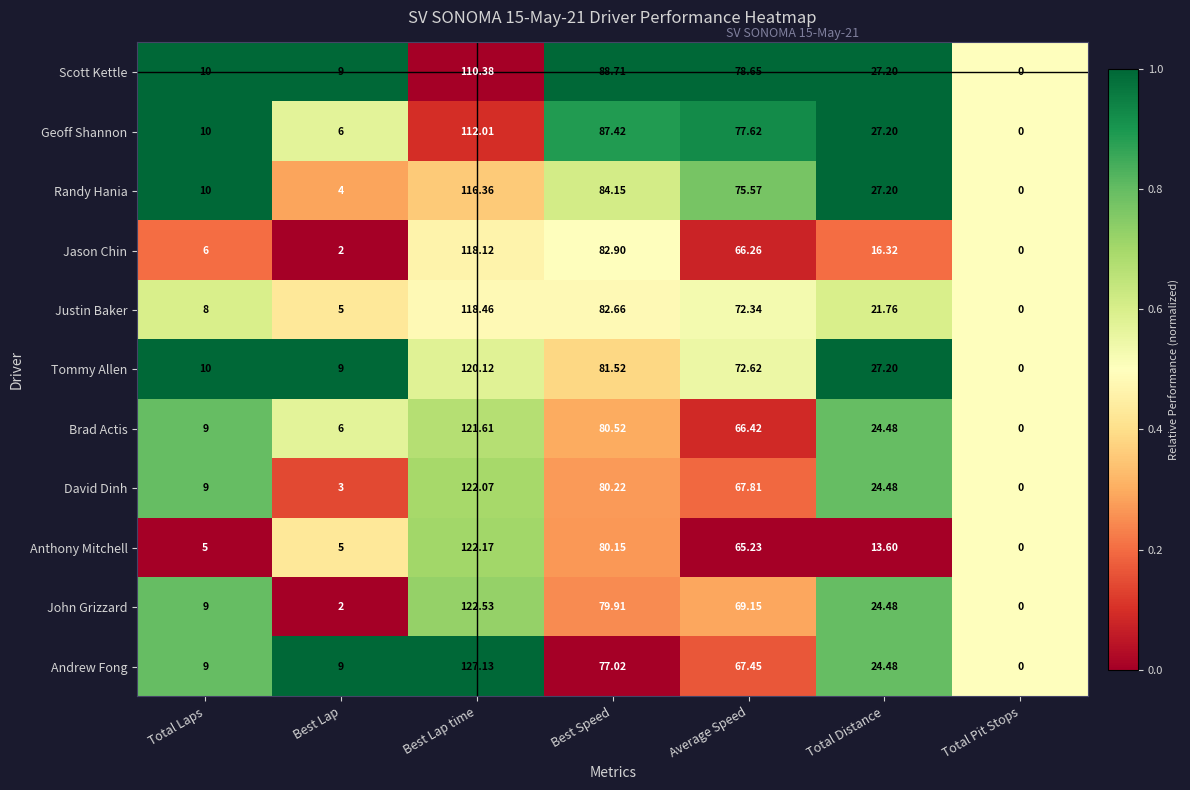

Count the number of data series in this chart.

11